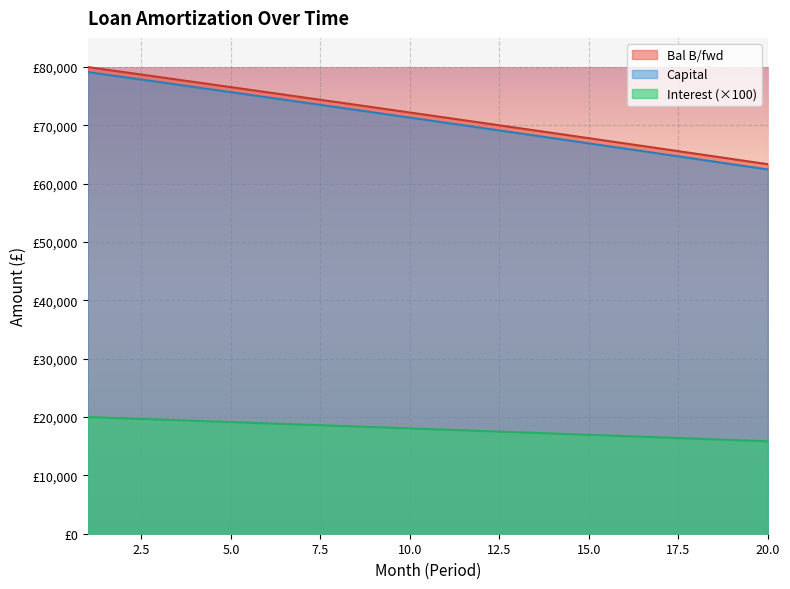

Between 1 and 3, which is larger?

1